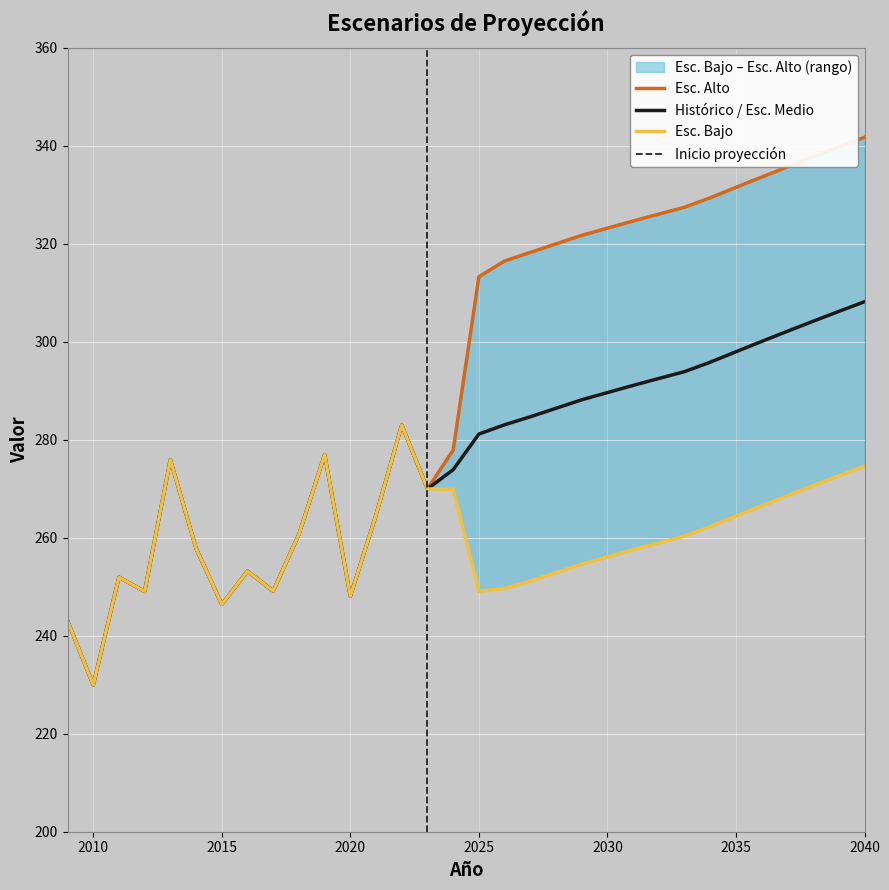

At which category does the chart reach its peak across all series?

2040